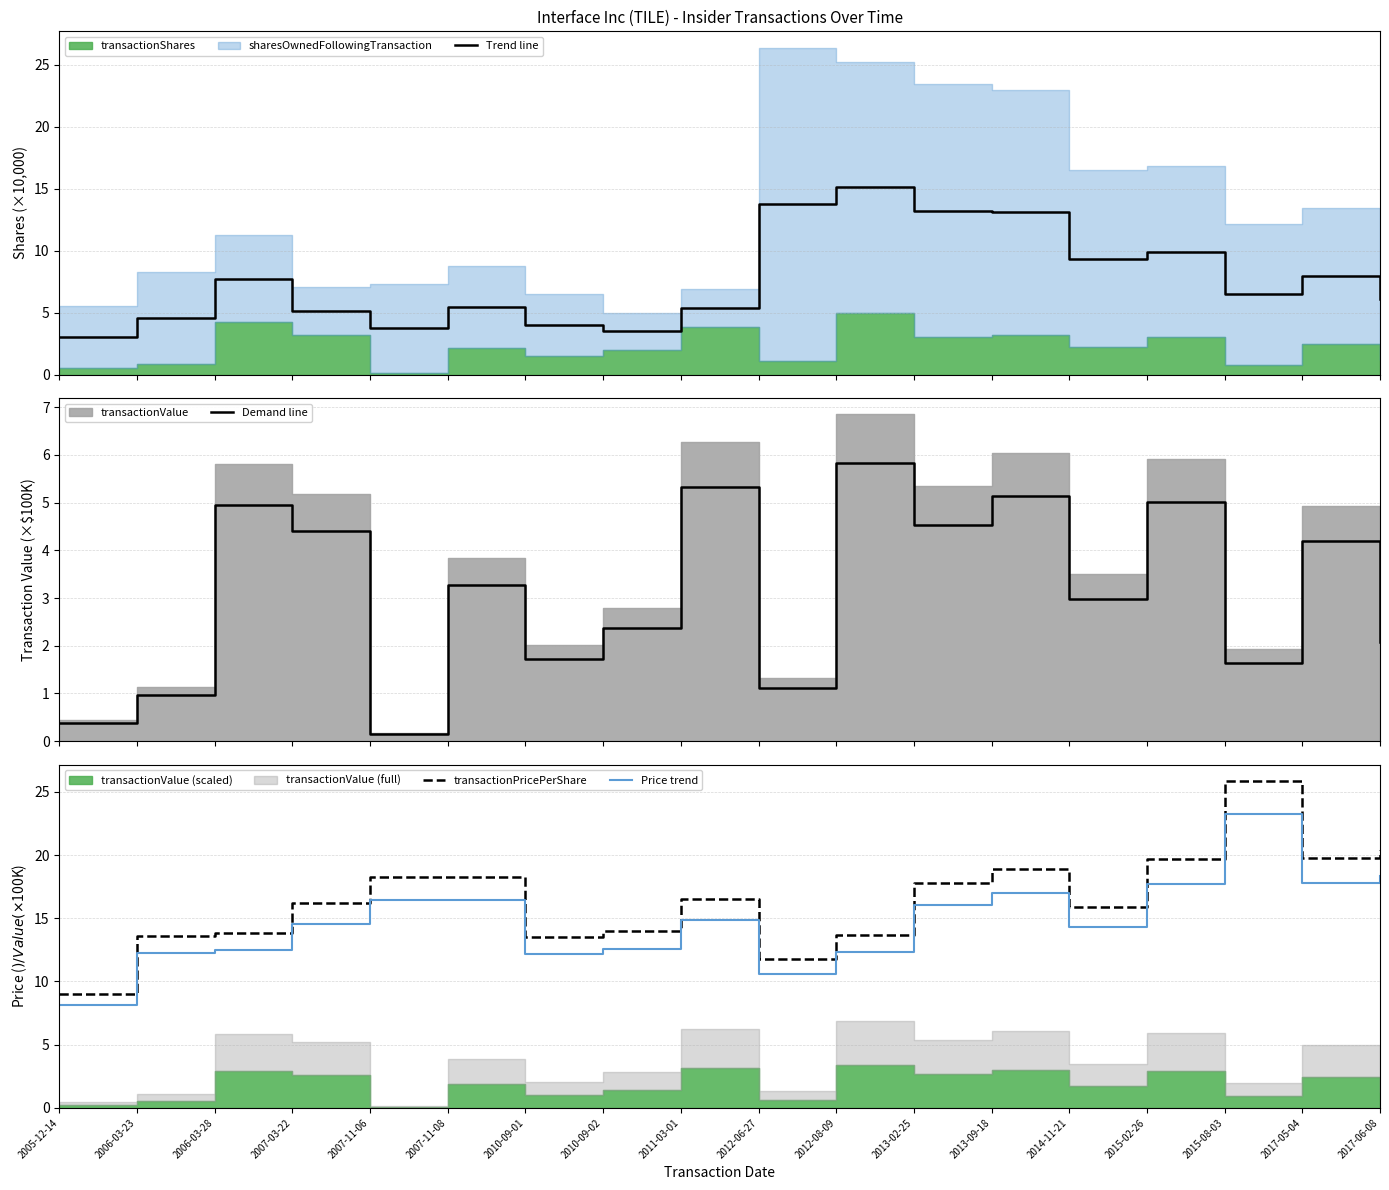

At how many categories does at least one series exceed 8?

18